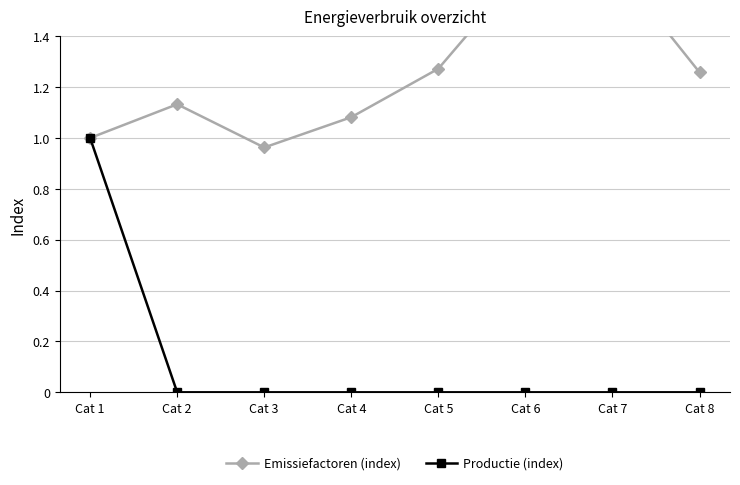

The Emissiefactoren (index) series shows 1.7 at Cat 7. True or false?

True